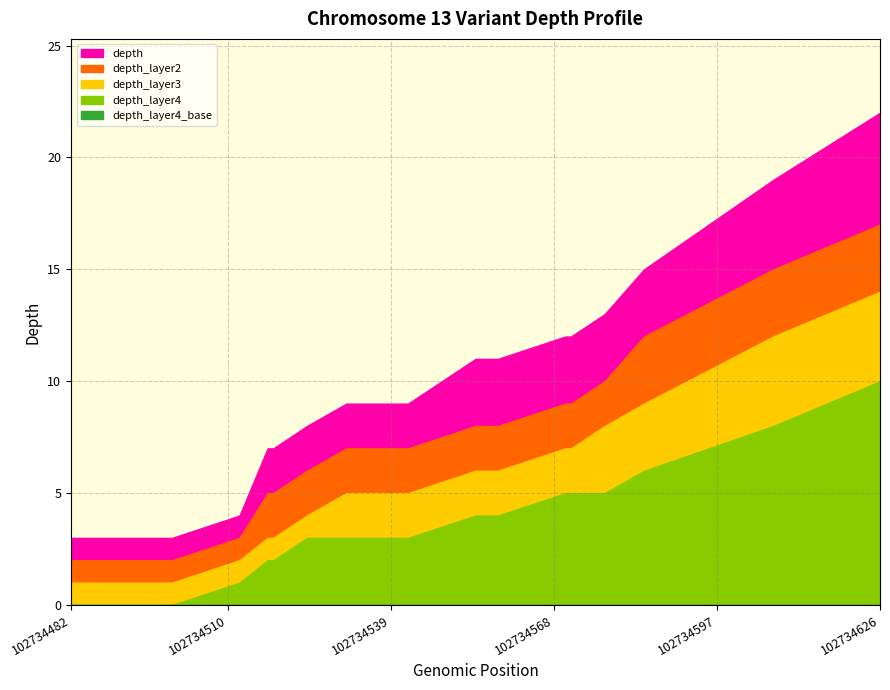

Reading left to right, extract all data points from this chart.

depth: 102734482=3	102734488=3	102734494=3	102734498=3	102734500=3	102734512=4	102734517=7	102734518=7	102734524=8	102734531=9	102734542=9	102734554=11	102734558=11	102734570=12	102734571=12	102734577=13	102734584=15	102734607=19	102734626=22
depth_layer2: 102734482=2	102734488=2	102734494=2	102734498=2	102734500=2	102734512=3	102734517=5	102734518=5	102734524=6	102734531=7	102734542=7	102734554=8	102734558=8	102734570=9	102734571=9	102734577=10	102734584=12	102734607=15	102734626=17
depth_layer3: 102734482=1	102734488=1	102734494=1	102734498=1	102734500=1	102734512=2	102734517=3	102734518=3	102734524=4	102734531=5	102734542=5	102734554=6	102734558=6	102734570=7	102734571=7	102734577=8	102734584=9	102734607=12	102734626=14
depth_layer4: 102734482=0	102734488=0	102734494=0	102734498=0	102734500=0	102734512=1	102734517=2	102734518=2	102734524=3	102734531=3	102734542=3	102734554=4	102734558=4	102734570=5	102734571=5	102734577=5	102734584=6	102734607=8	102734626=10